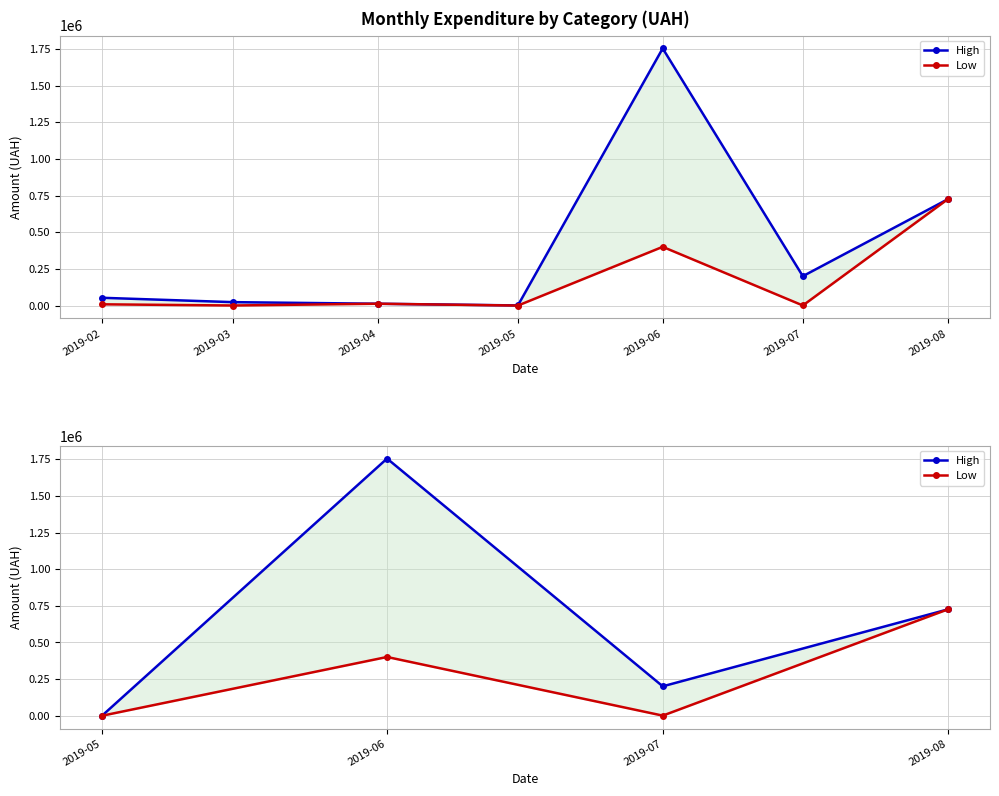

Which series changed the most between 2019-07 and 2019-08?

Low